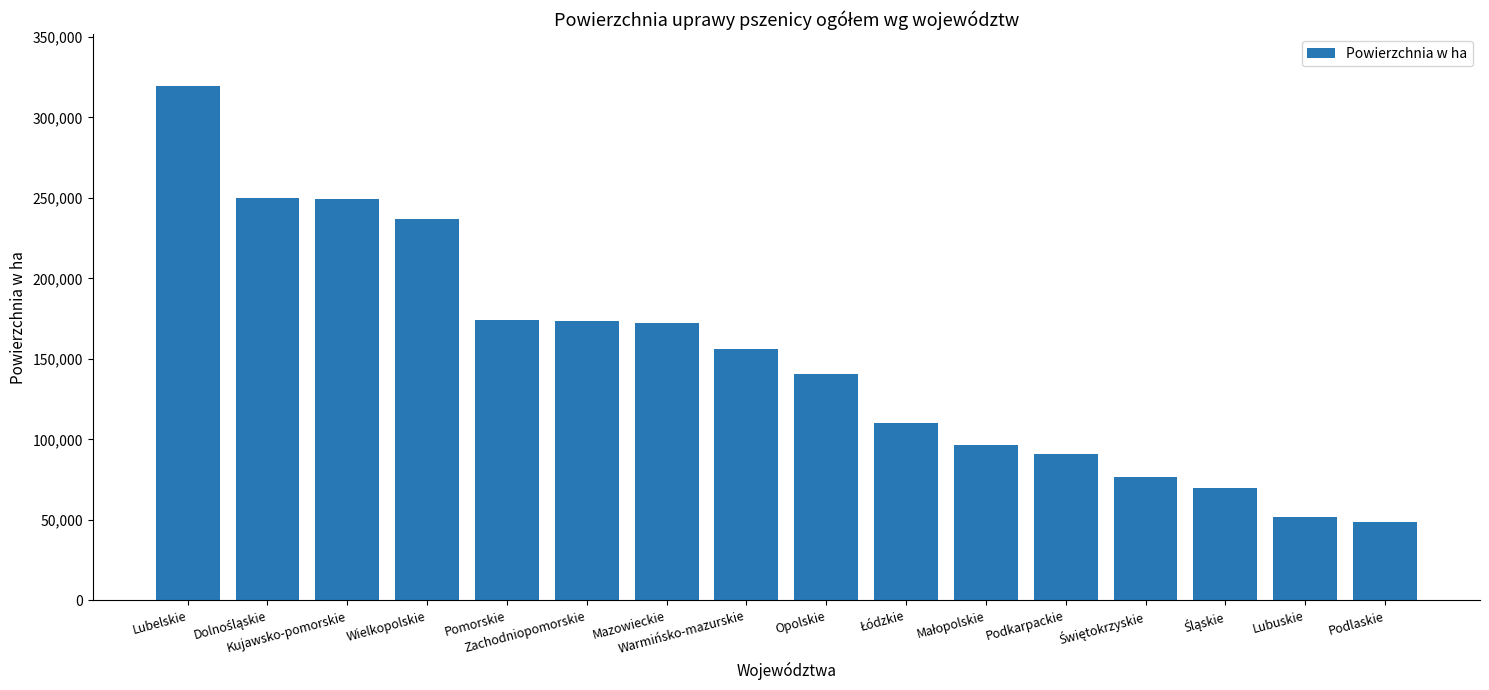

What value does the data have at Lubelskie, to the nearest 10?

319650